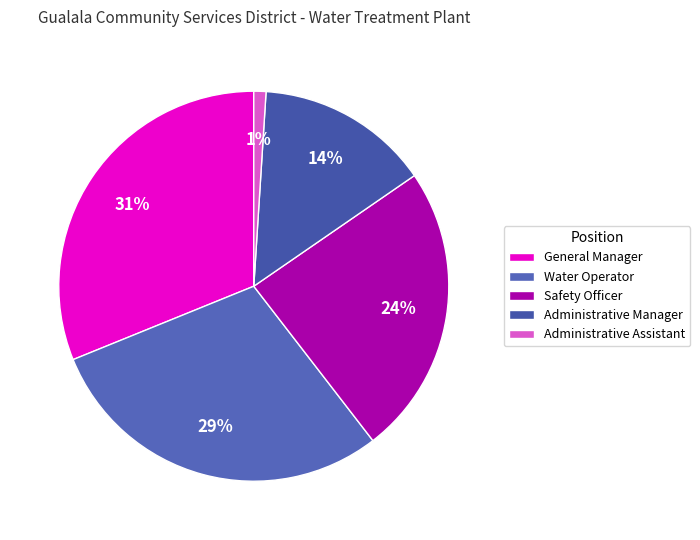

Which slice is the largest?

General Manager